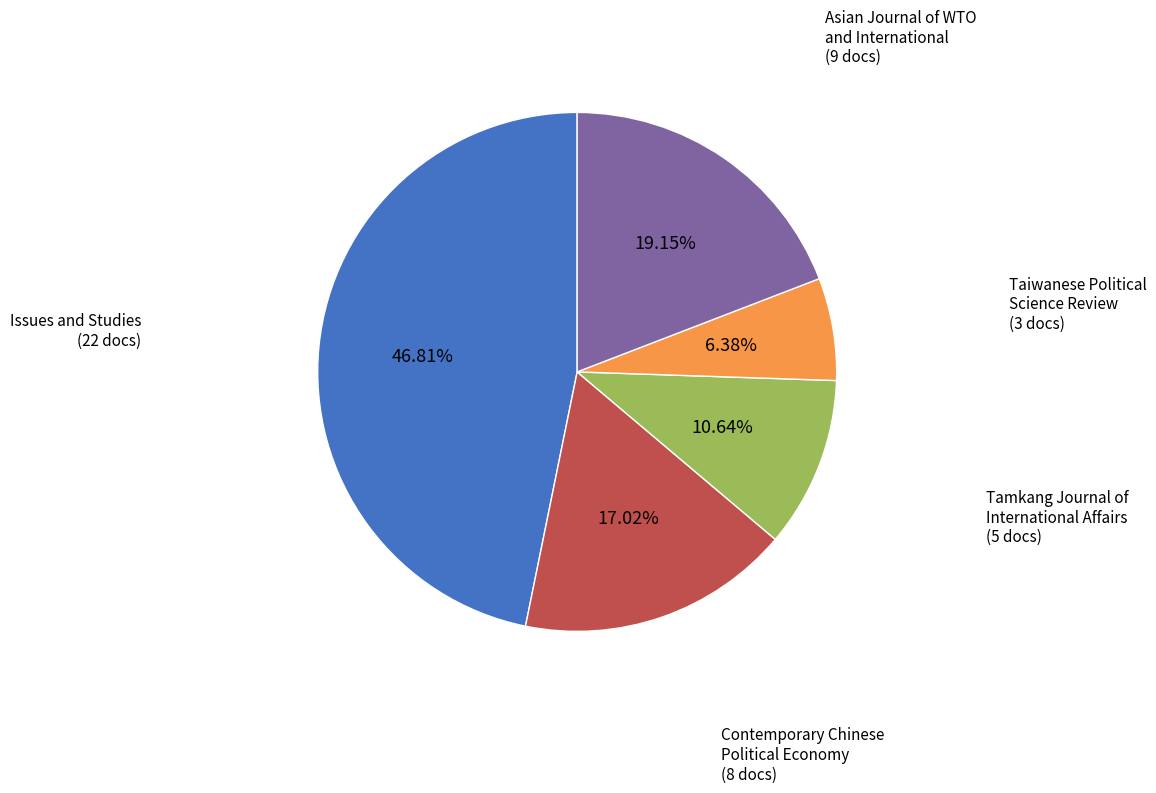

How many segments does this pie chart have?

5